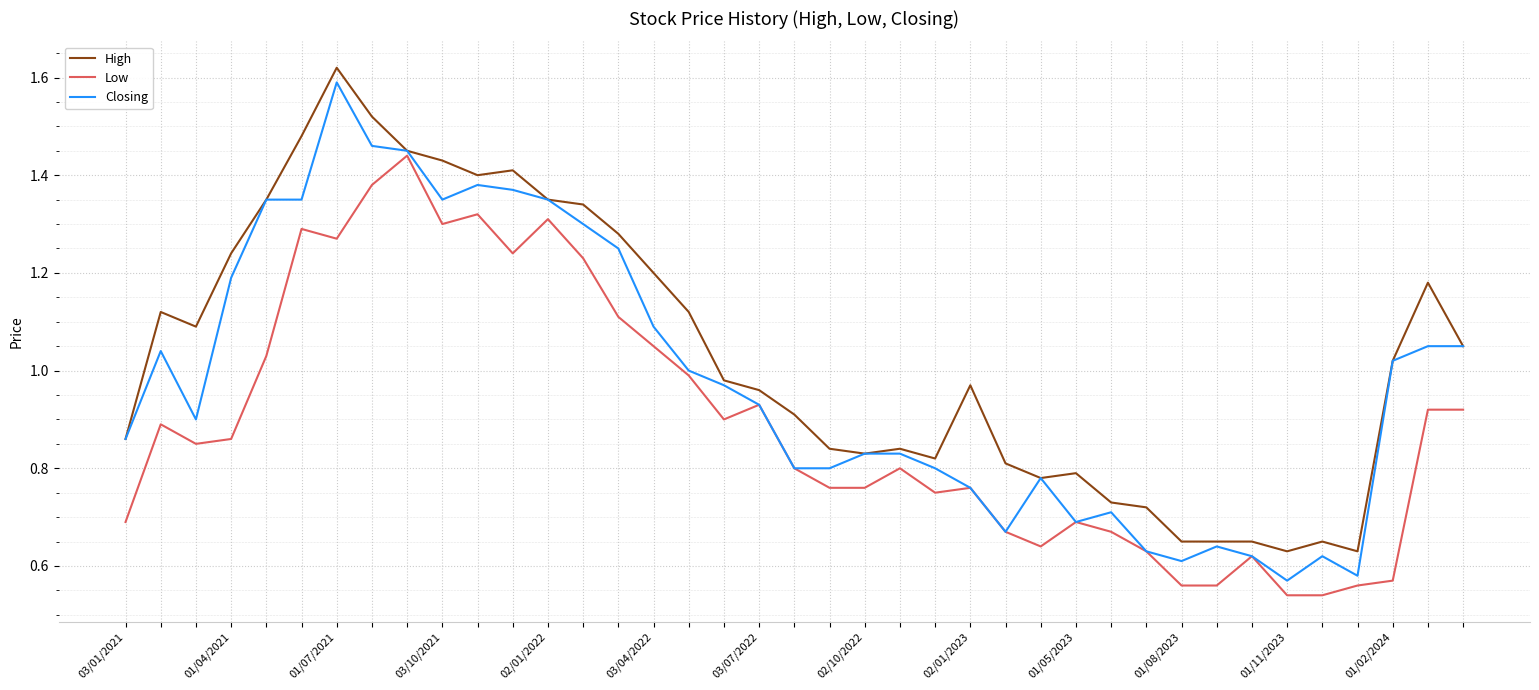

Which series has the widest spread of values?

Closing